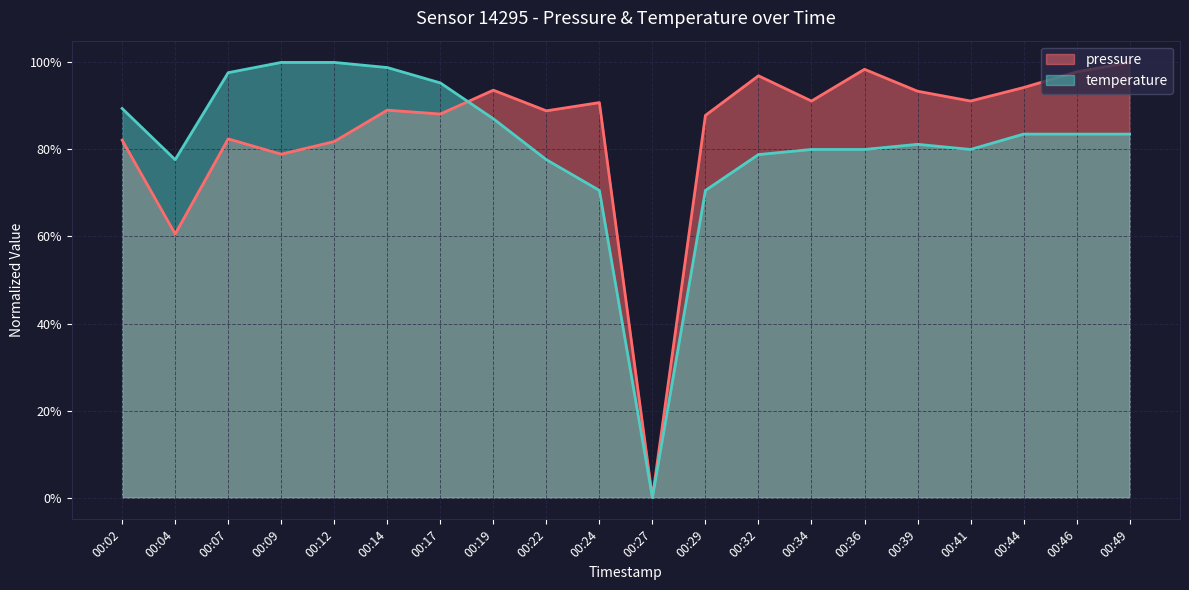

How many values in the temperature series are below 83?

10